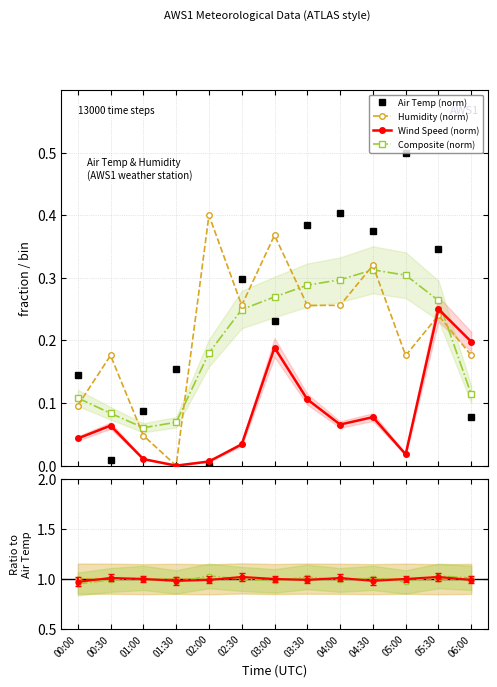

What is the difference between the maximum and minimum values in the Air Temp (norm) series?

0.5